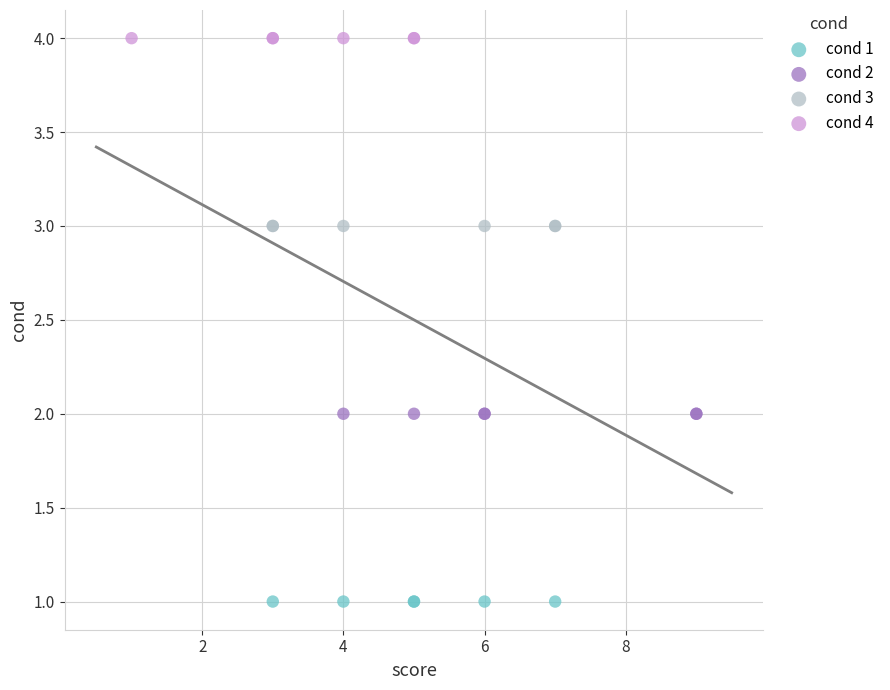

Which series contains the highest Y value?

cond 4